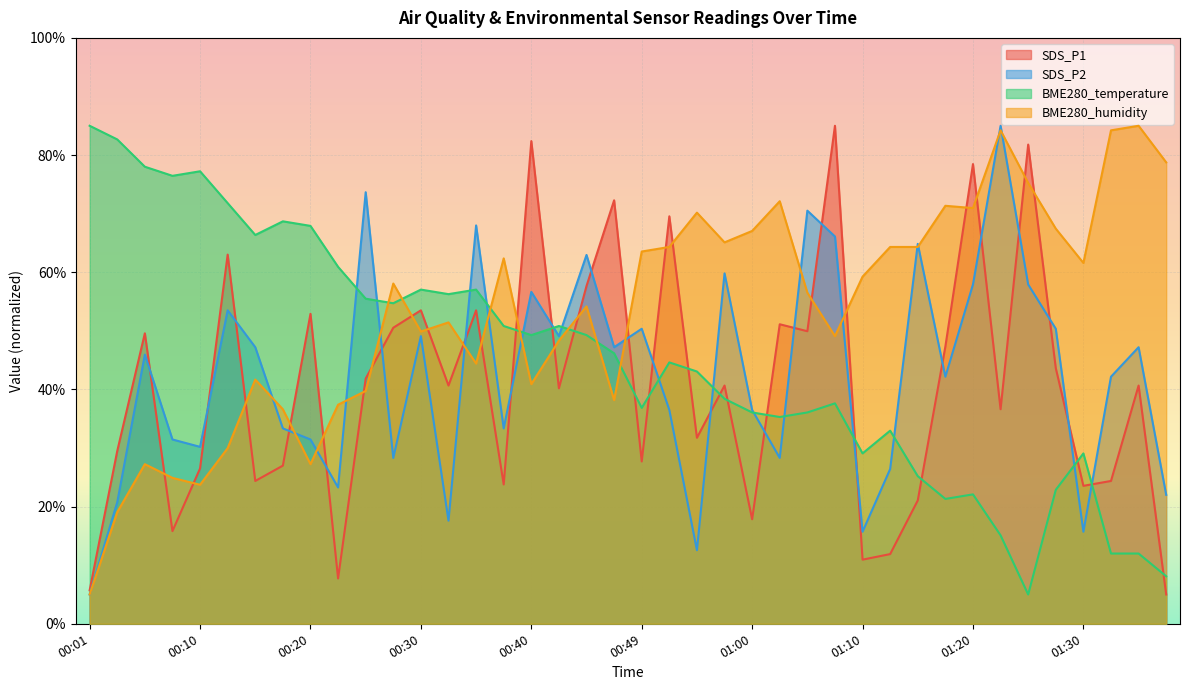

Where is BME280_temperature nearest to the value 45?

00:52